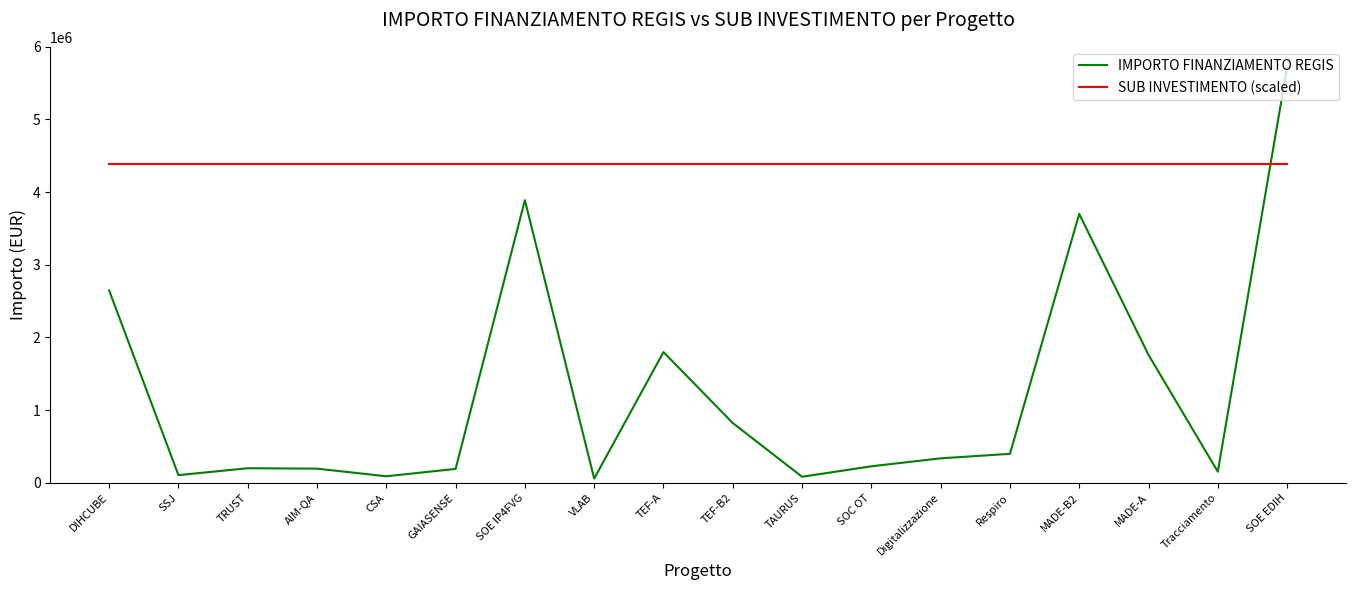

How many distinct data groups are displayed?

2